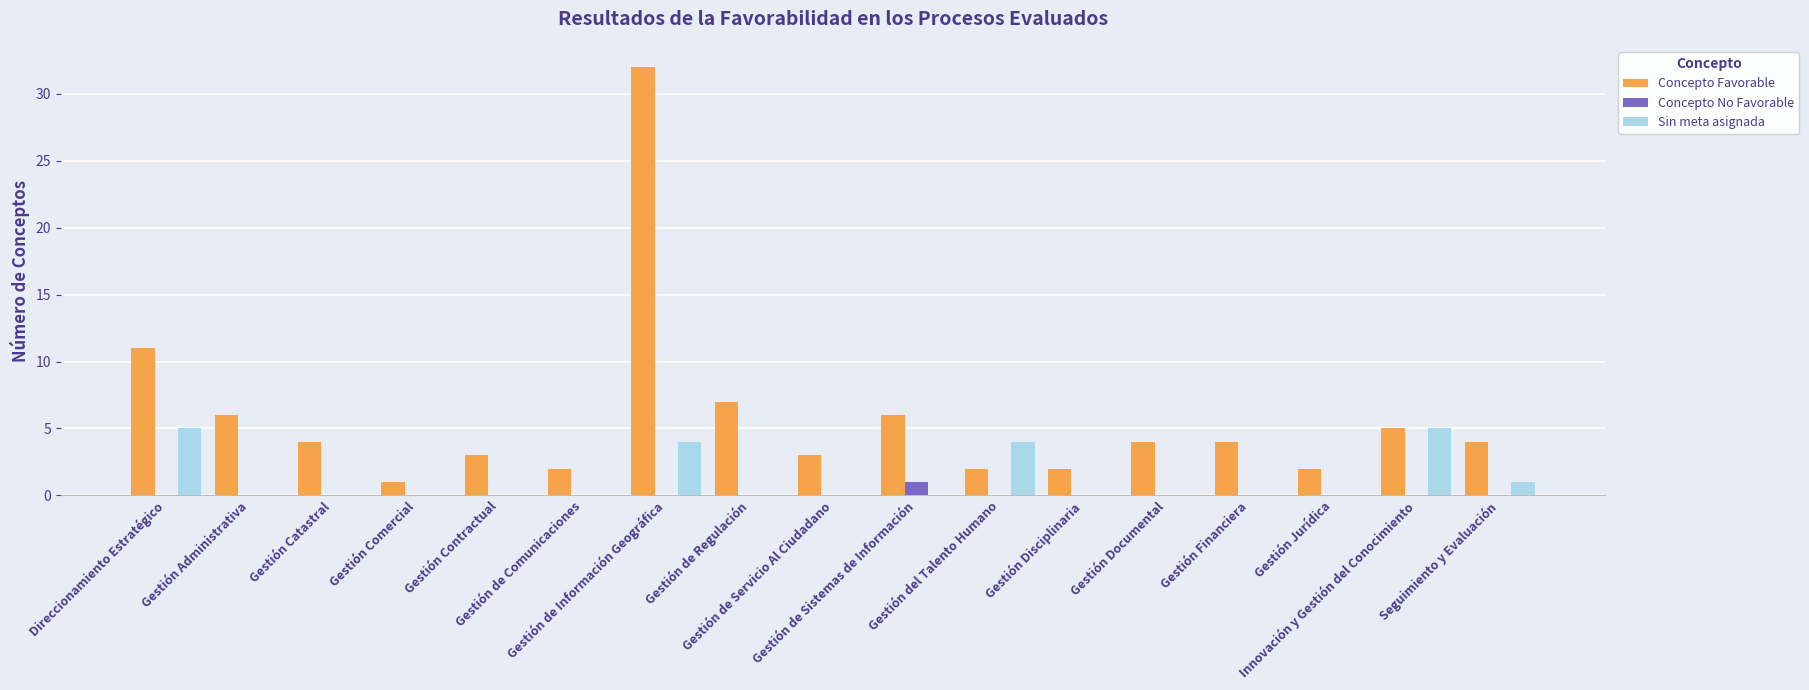

The value of Concepto Favorable at Direccionamiento Estratégico is 20. True or false?

False